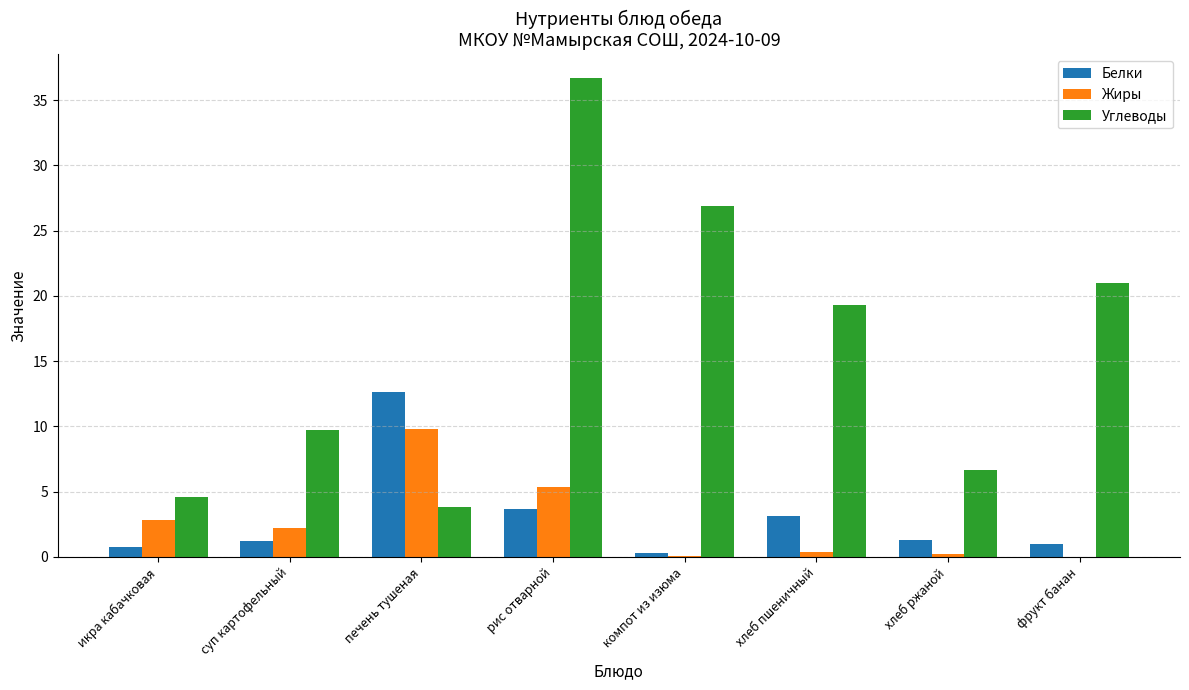

Between суп картофельный and фрукт банан, which series saw the biggest shift?

Углеводы